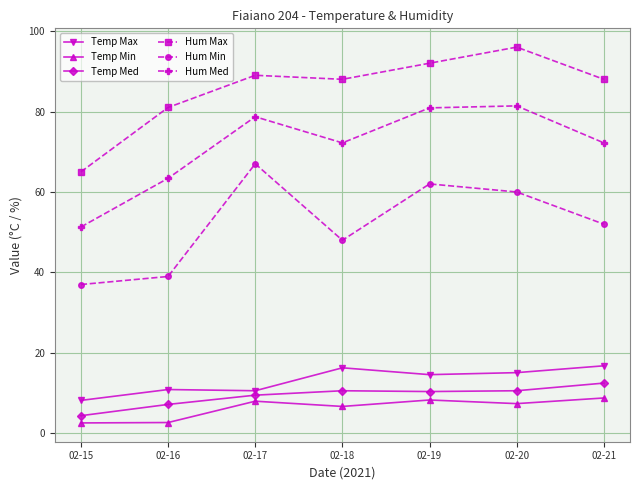

True or false: Hum Med has more than 0 points higher than both neighbors.

True